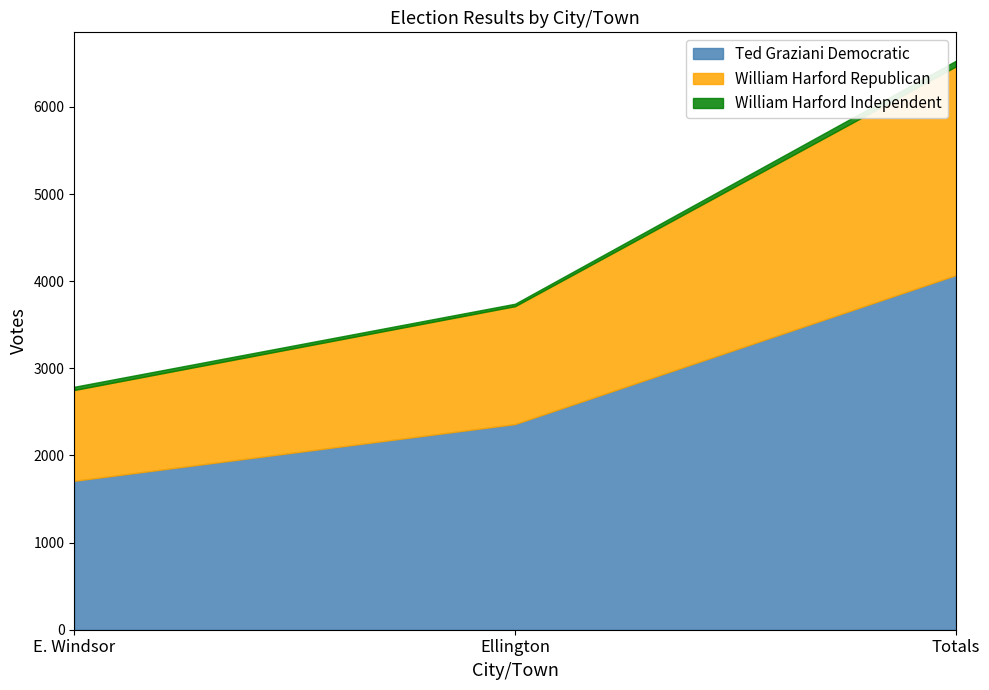

What is the sum of all William Harford Independent values?

130